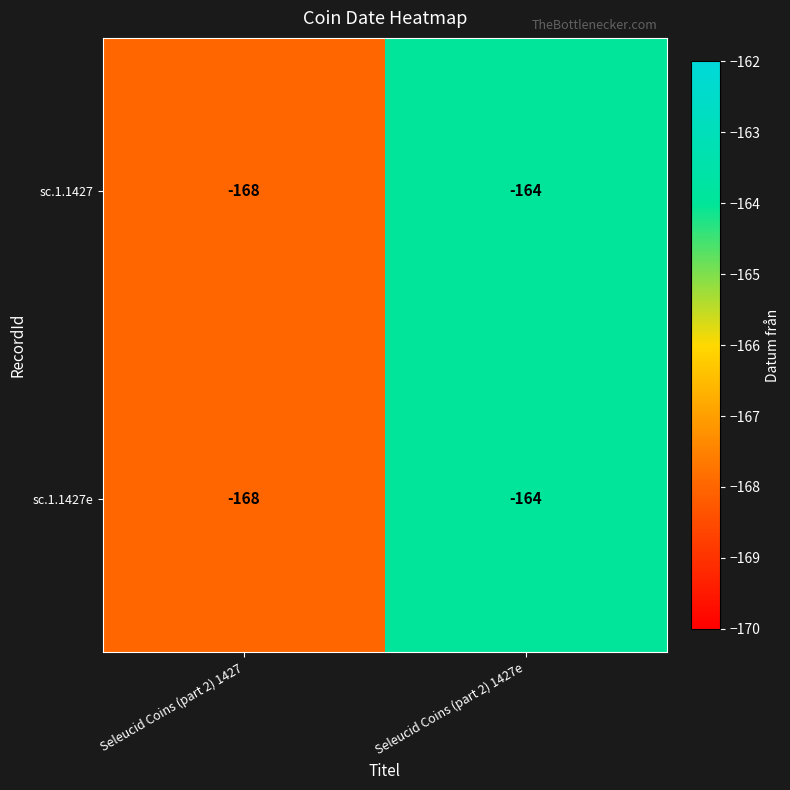

How many data points does each series have?

2